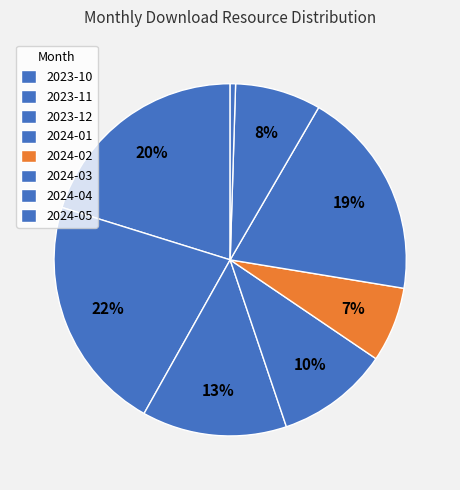

To the nearest percent, what portion does 2023-10 represent?

20%